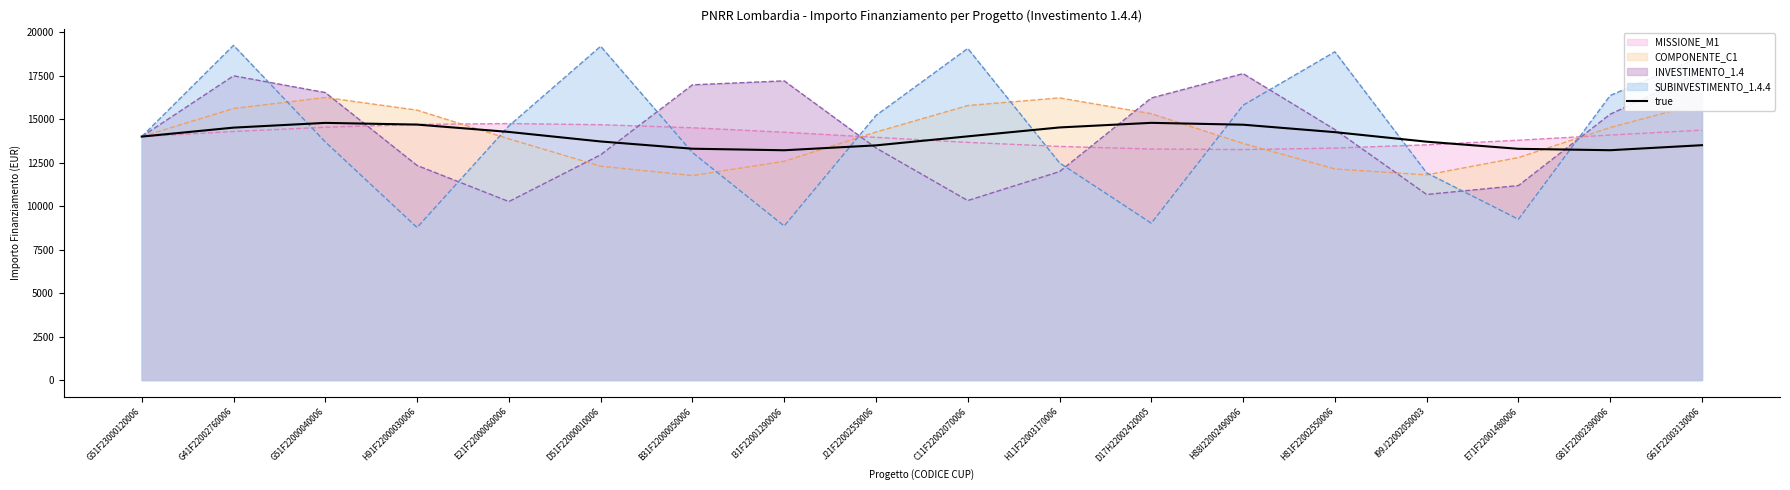

At how many categories does at least one series exceed 16380?

9